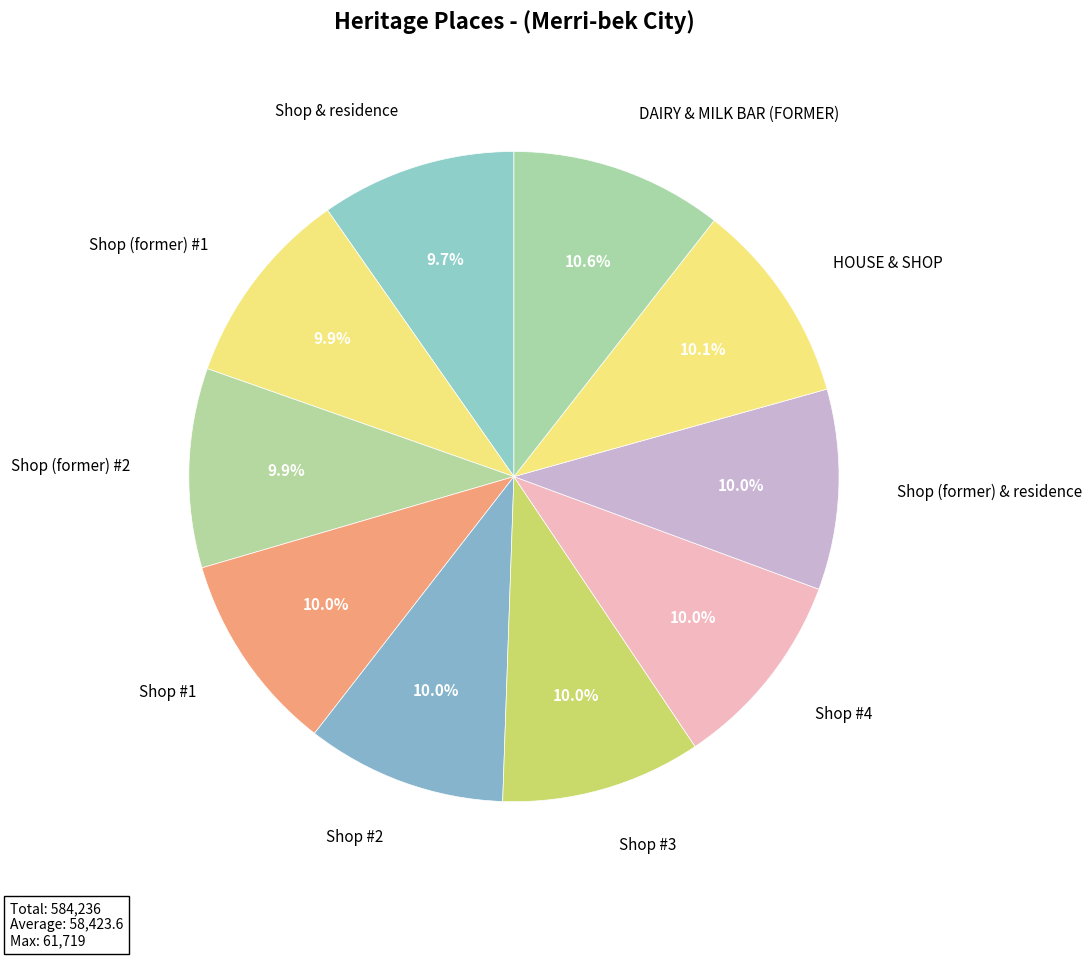

The HOUSE & SHOP slice represents 10% of the pie. True or false?

True